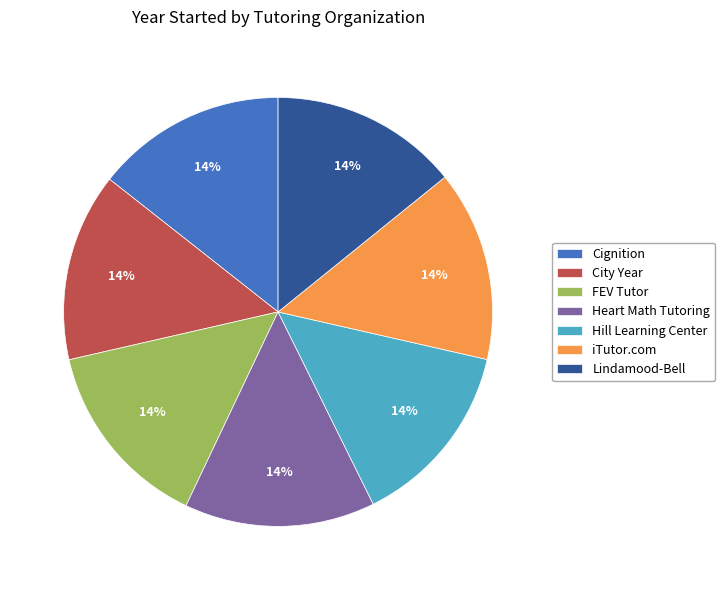

Is the sum of Lindamood-Bell and iTutor.com greater than half?

No